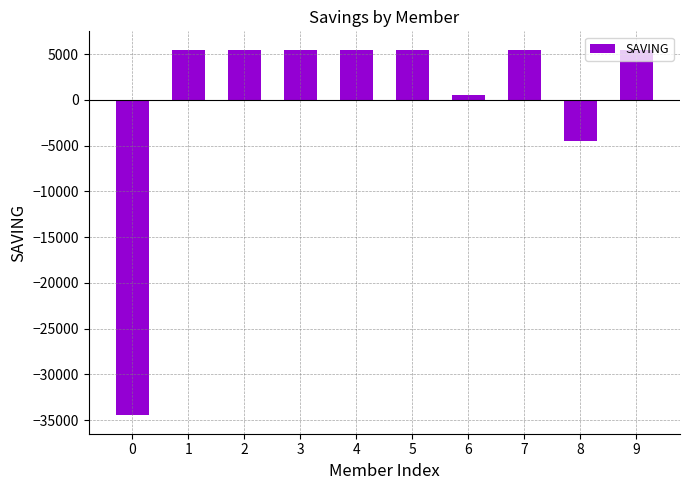

Count the number of data series in this chart.

1